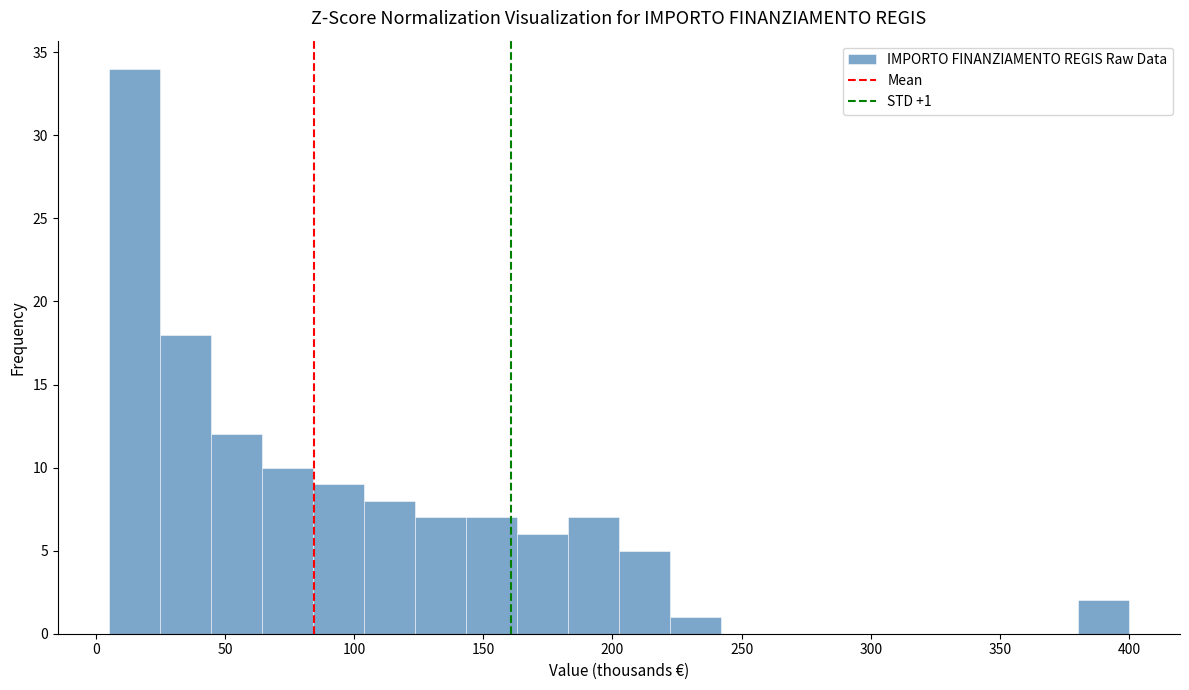

Around what value on the x-axis is the tallest bar? Give the approximate position of its centre, as read against the axis.

15